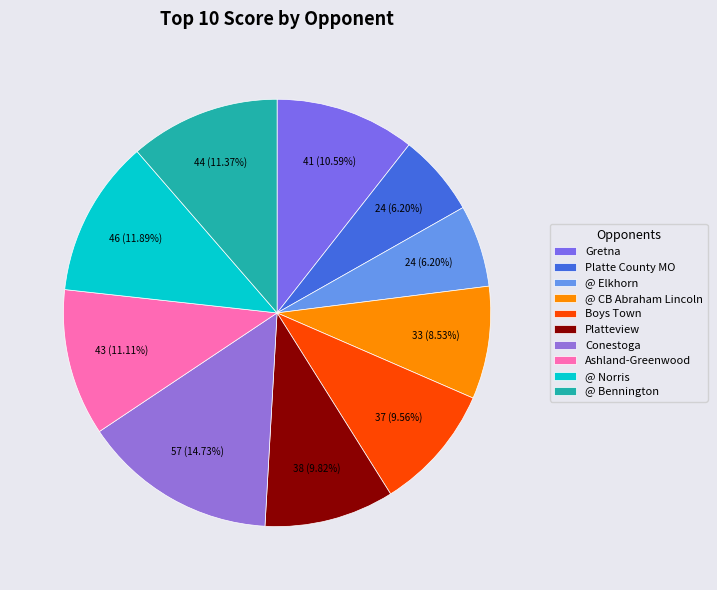

To the nearest percent, what is the difference between the @ Bennington and Platte County MO slice percentages?

5%